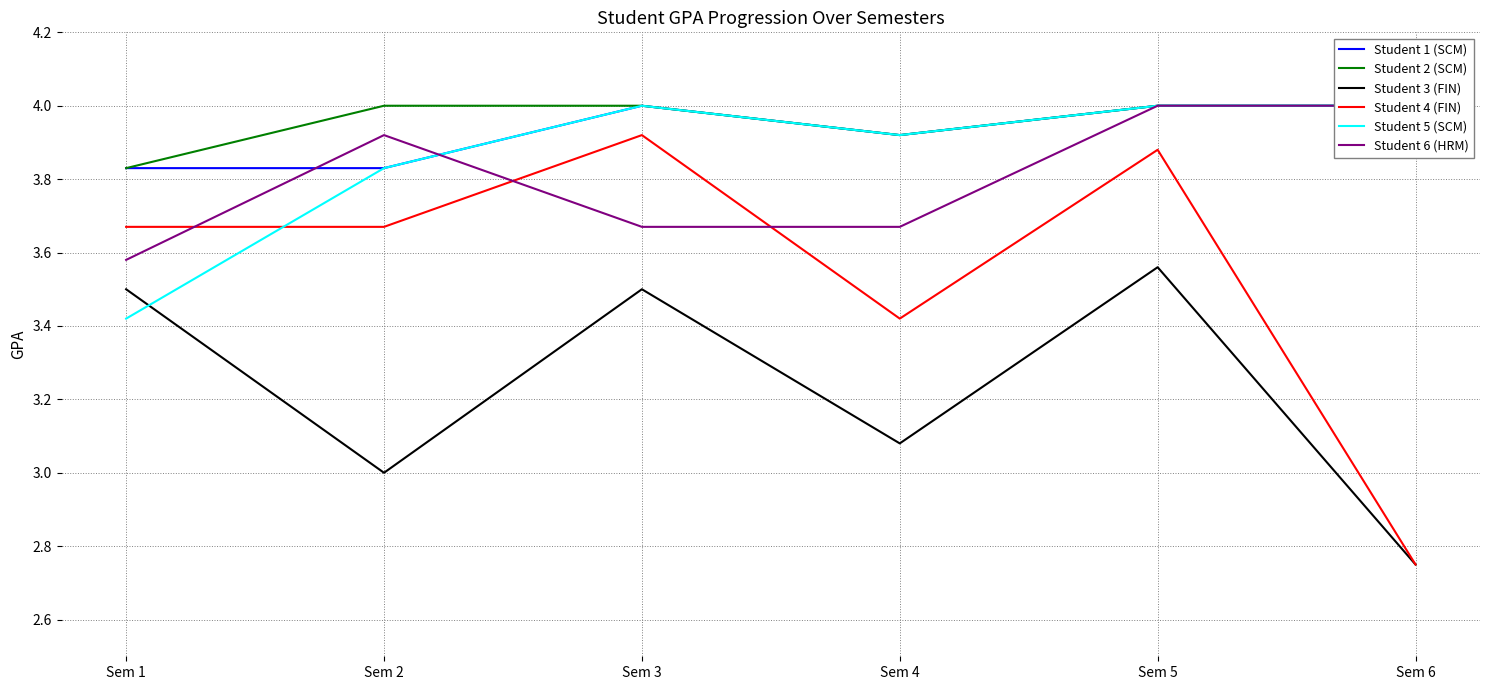

How many values in the Student 2 (SCM) series are below 4?

2